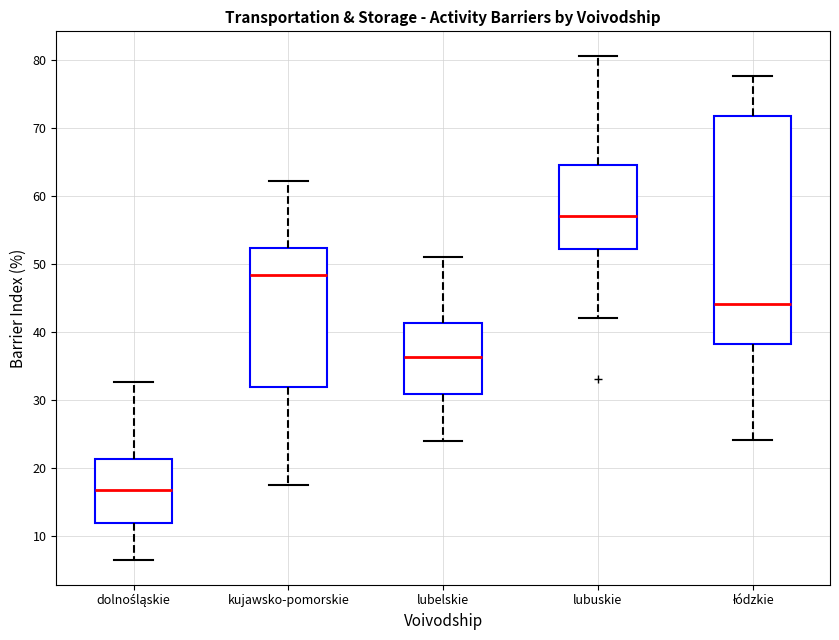

Where does the upper whisker of the box for lubuskie end on the y-axis? The values are not printed on the chart, so give them approximately, as read against the axis.

81